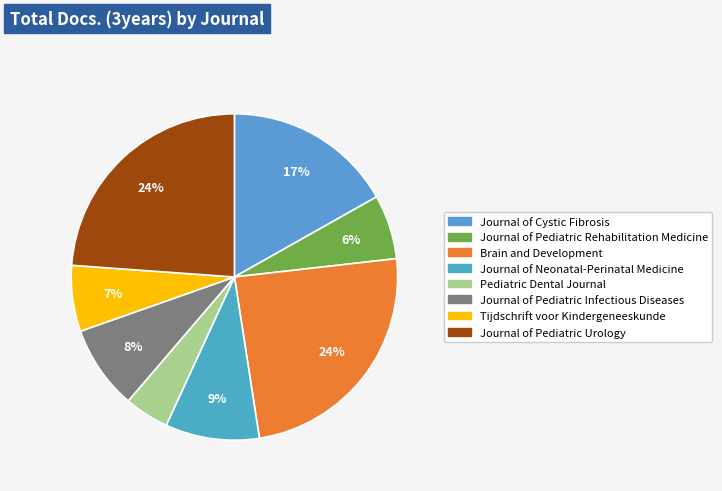

To the nearest percent, what is the difference between the Tijdschrift voor Kindergeneeskunde and Pediatric Dental Journal slice percentages?

2%